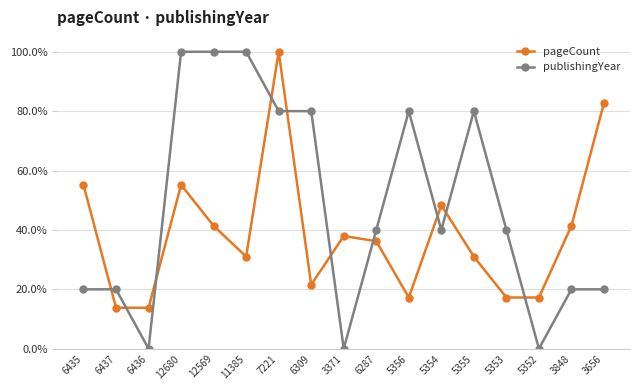

Which series changed the most between 6435 and 5354?

publishingYear